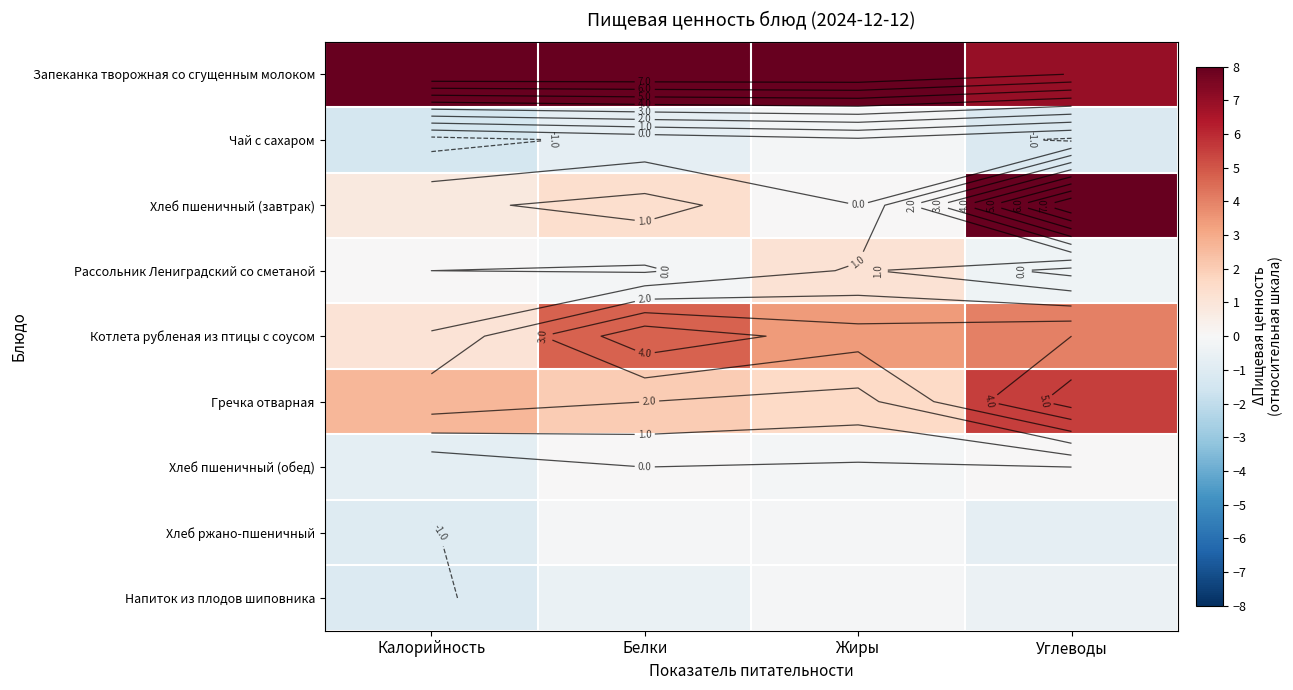

What is the average value of the Котлета рубленая из птицы с соусом series?

3.3